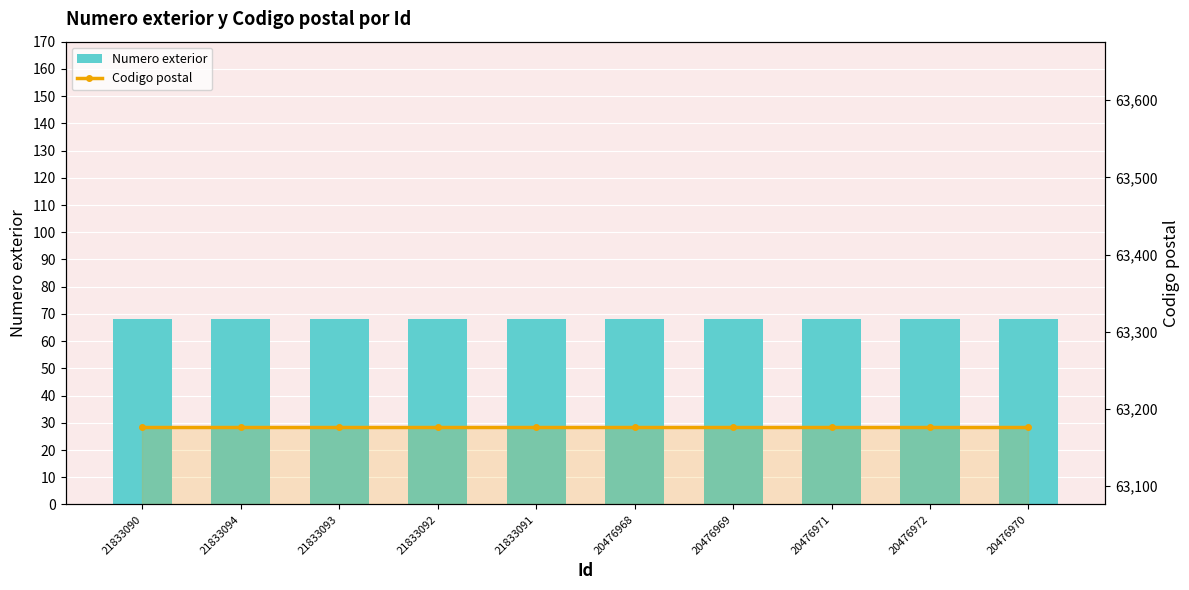

What is the approximate value of Codigo postal at 20476969?

63176